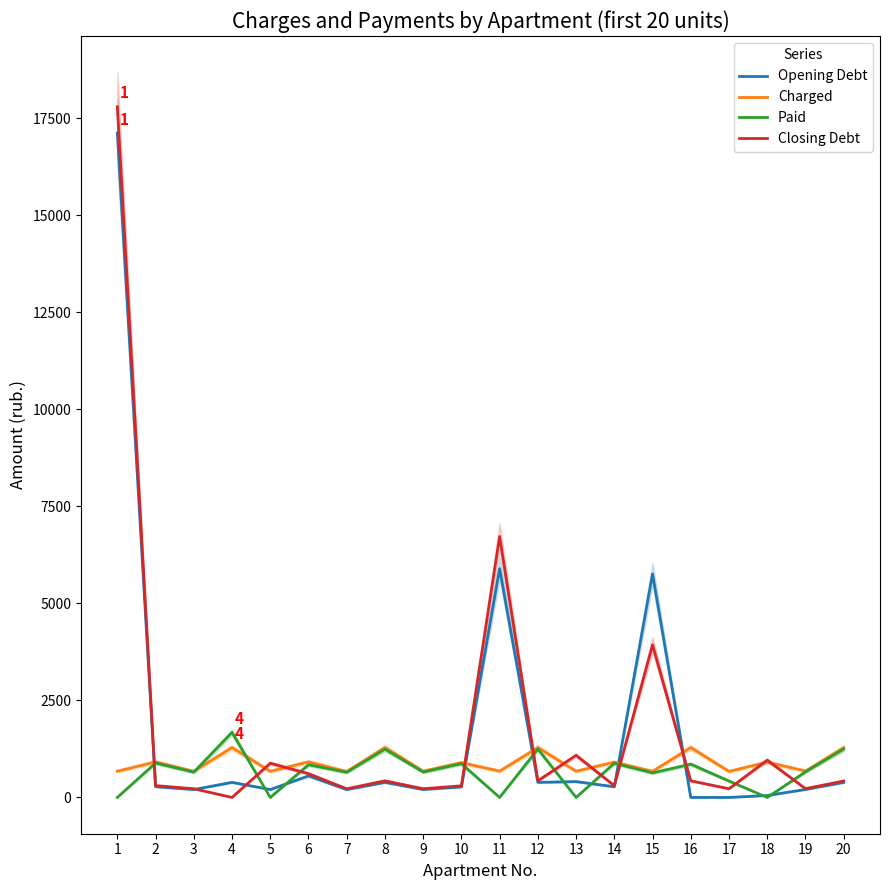

What are all the series names shown in the legend?

Opening Debt, Charged, Paid, Closing Debt